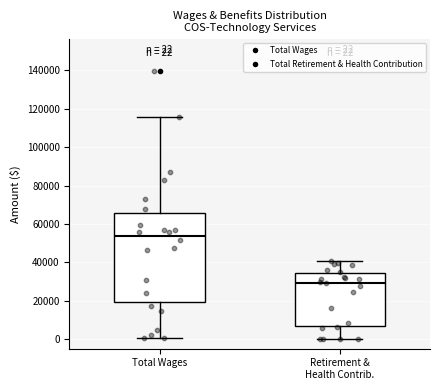

Which box's median line is the lowest?

Retirement & Health Contrib.